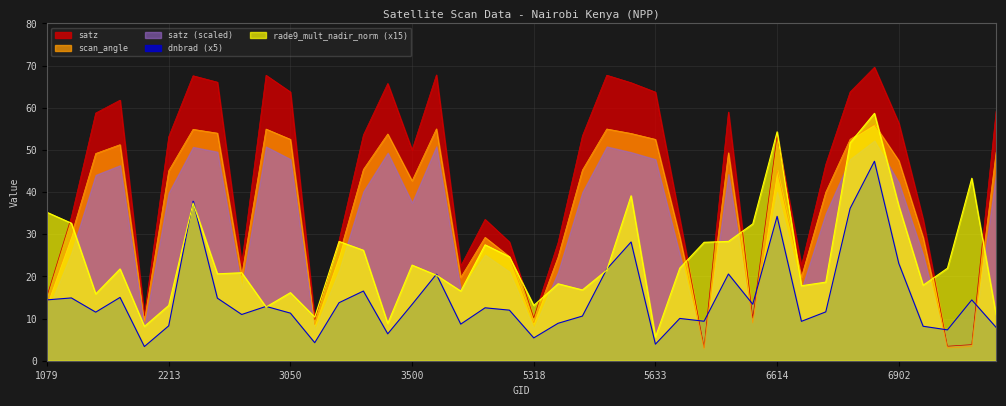

Where is the first local maximum for dnbrad?

1889